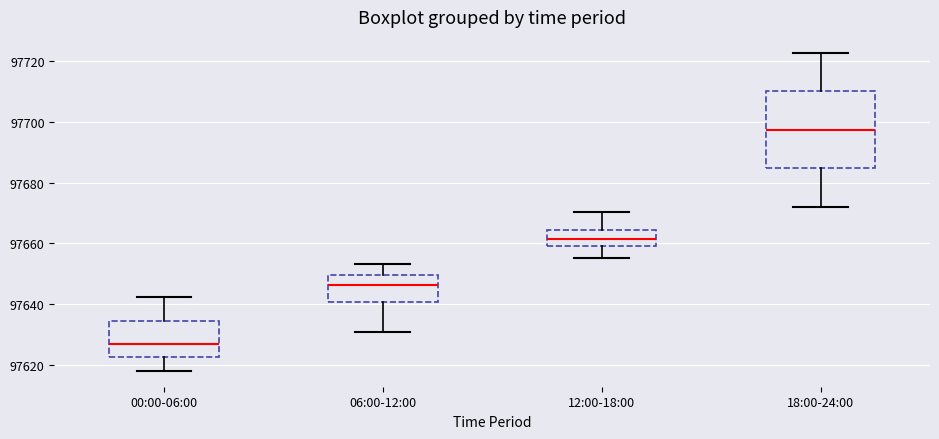

Reading left to right, transcribe this box plot: for each box, give where its median line is, the range the box spans, and where its two whiskers end, as read against the y-axis. The values are not printed on the chart, so give them approximately, as read against the axis.

00:00-06:00: median 97626, box 97622 to 97634, whiskers 97618 to 97642
06:00-12:00: median 97646, box 97640 to 97650, whiskers 97630 to 97654
12:00-18:00: median 97662, box 97660 to 97664, whiskers 97656 to 97670
18:00-24:00: median 97698, box 97684 to 97710, whiskers 97672 to 97722